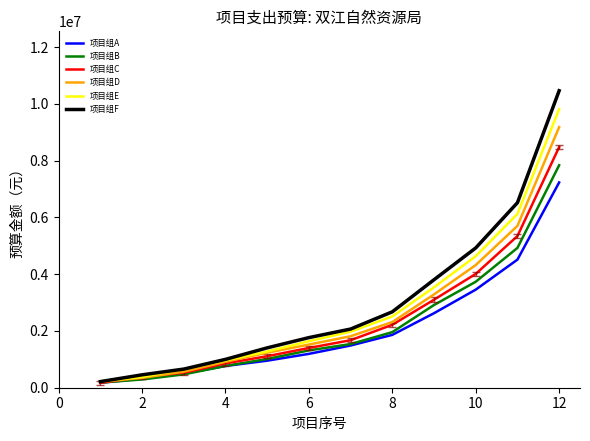

Which series has the largest range (max minus min)?

项目组F